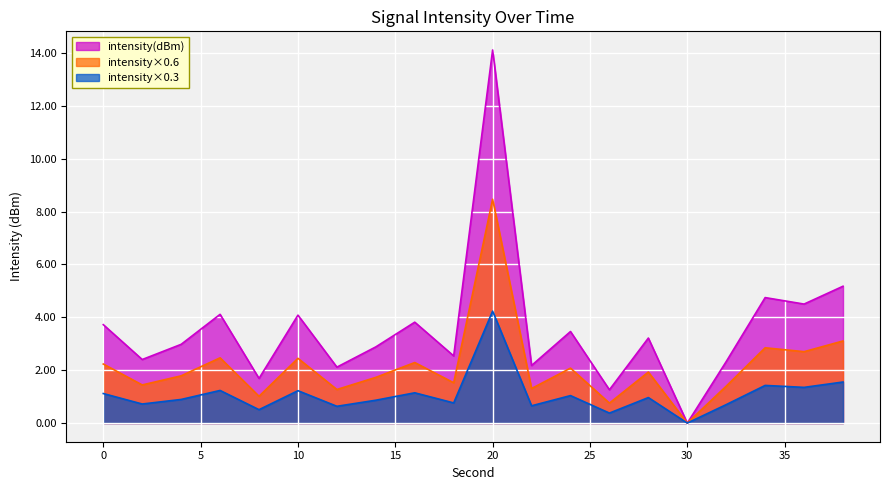

Which has a higher value, 22 or 32?

32